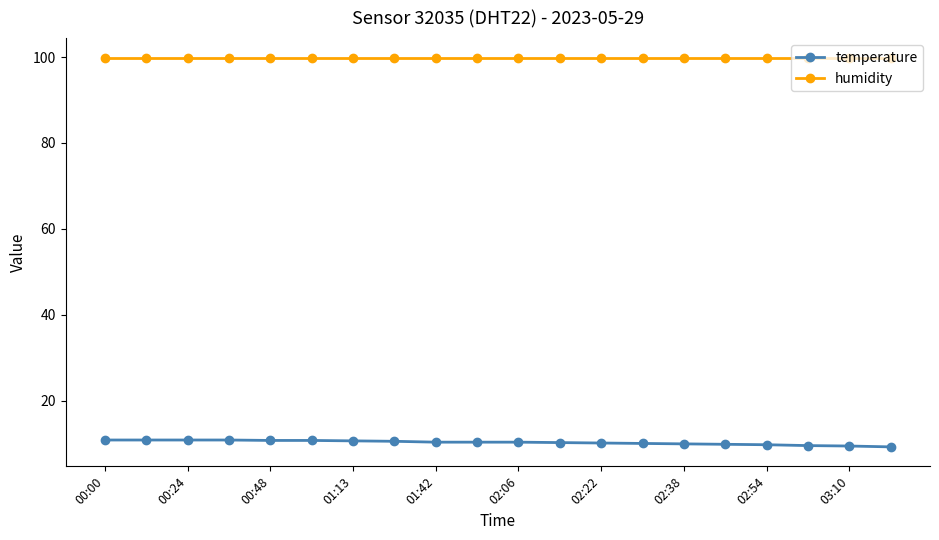

What are all the series names shown in the legend?

temperature, humidity